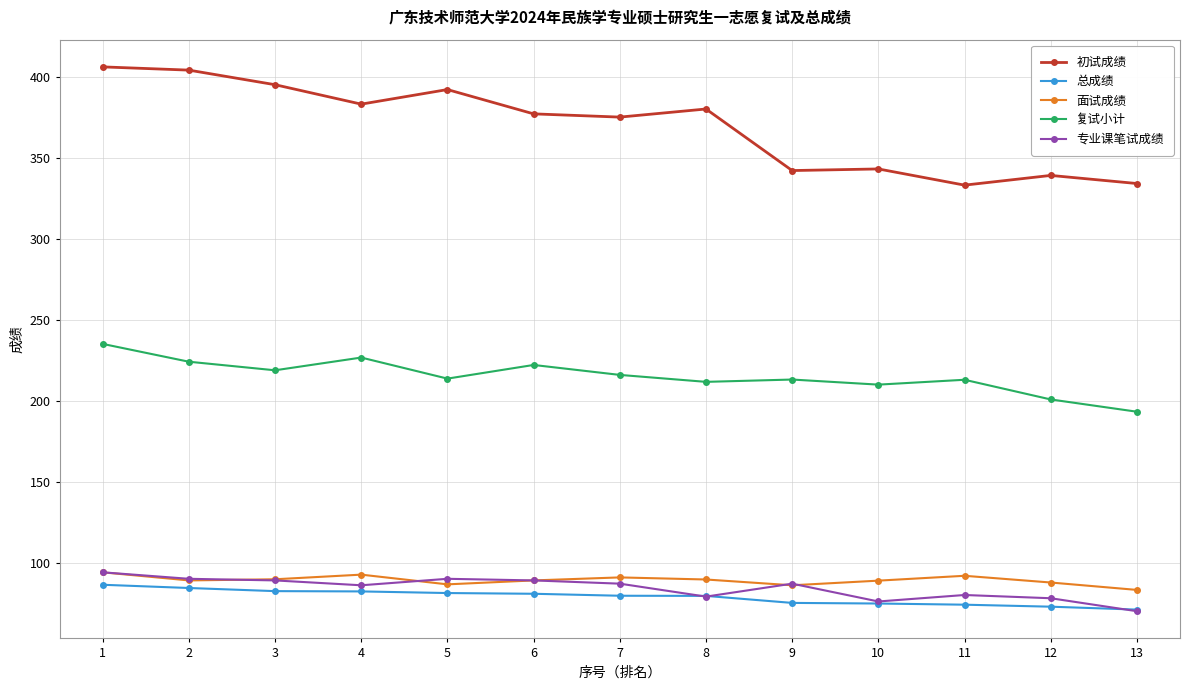

True or false: 复试小计 and 专业课笔试成绩 cross at least once.

False